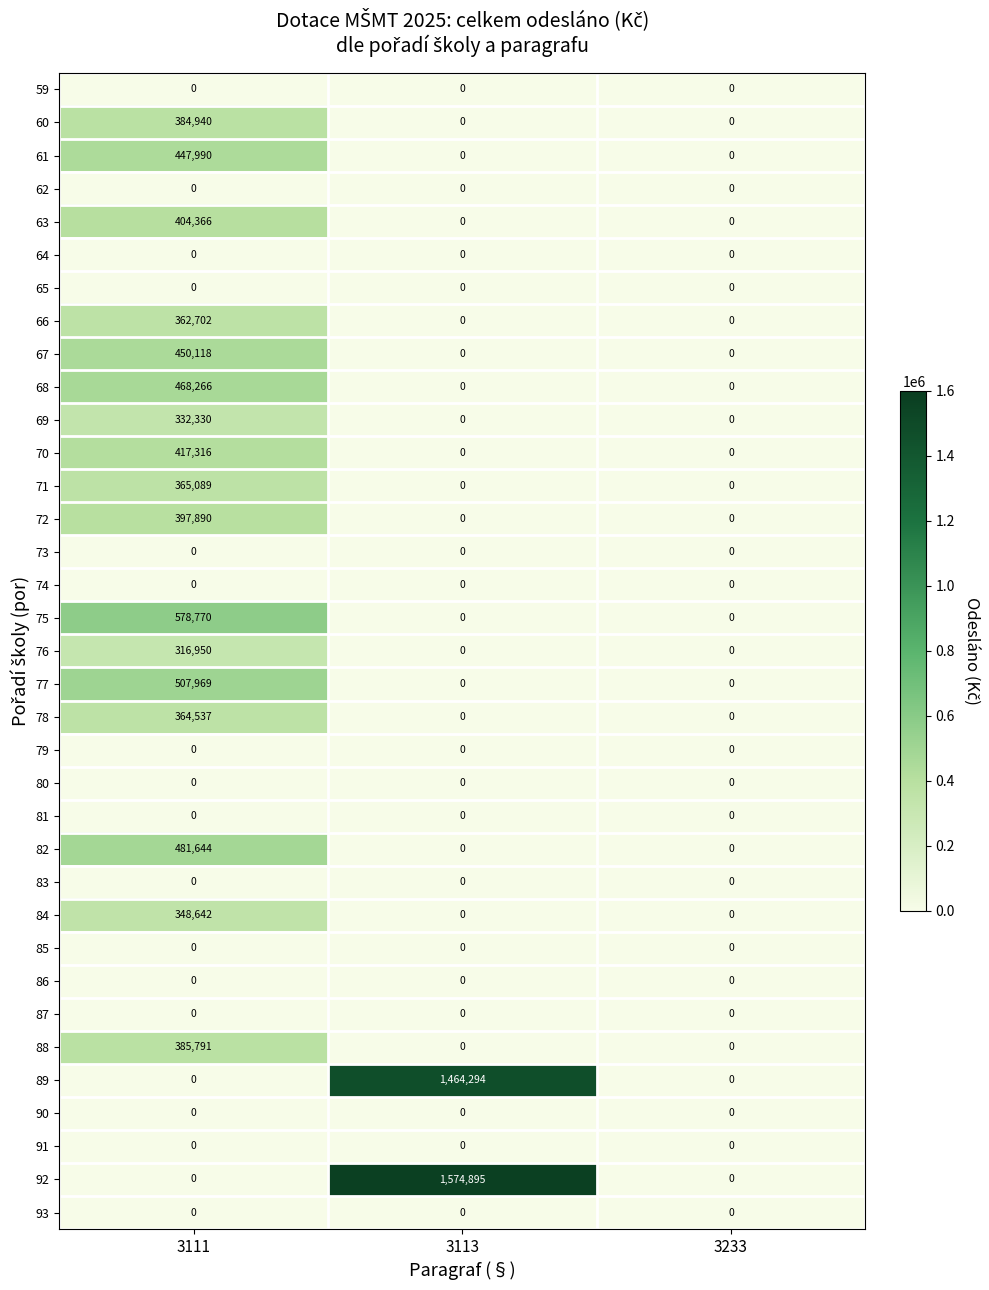

Count the number of categories in the chart.

3